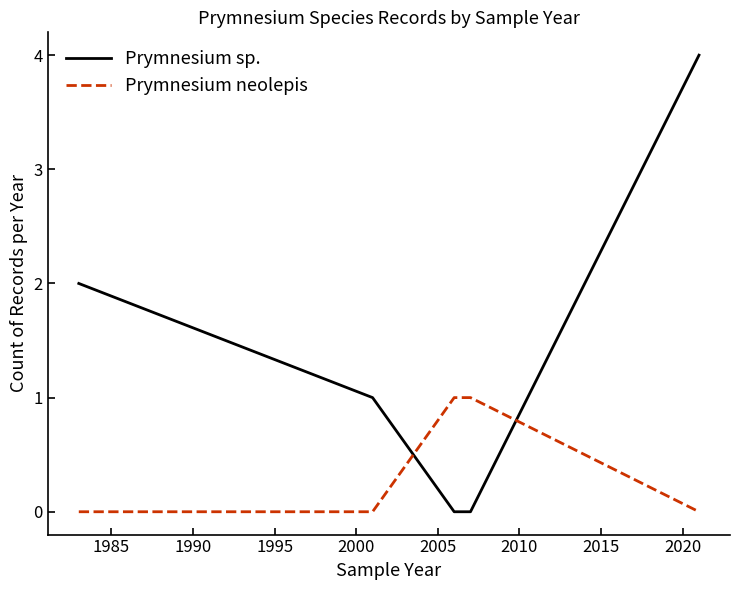

Which series has the largest total across all categories?

Prymnesium sp.